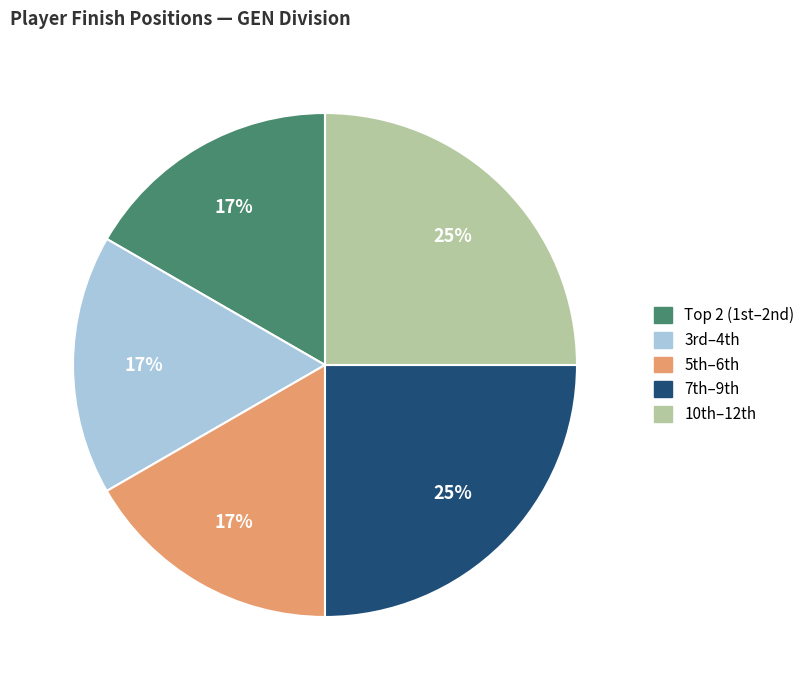

How many segments does this pie chart have?

5